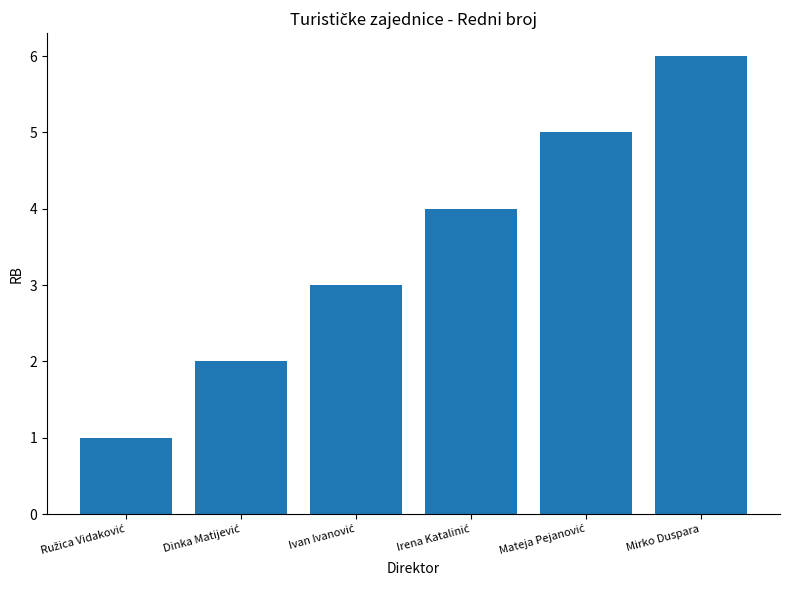

Is it true that the value at Mirko Duspara is 9?

False